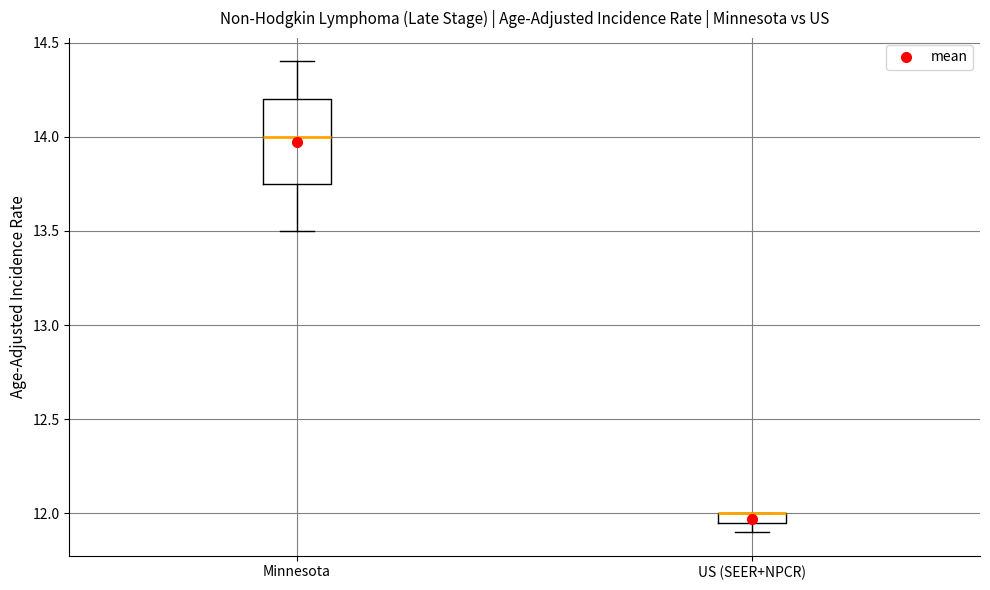

Where is the lower edge of the box for Minnesota on the y-axis? The values are not printed on the chart, so give them approximately, as read against the axis.

13.75